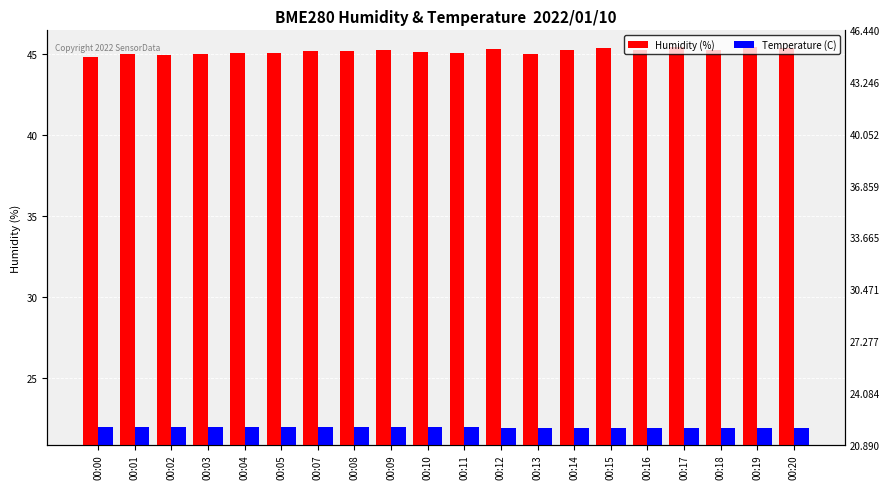

At which label is Humidity (%) closest to 45?

00:03